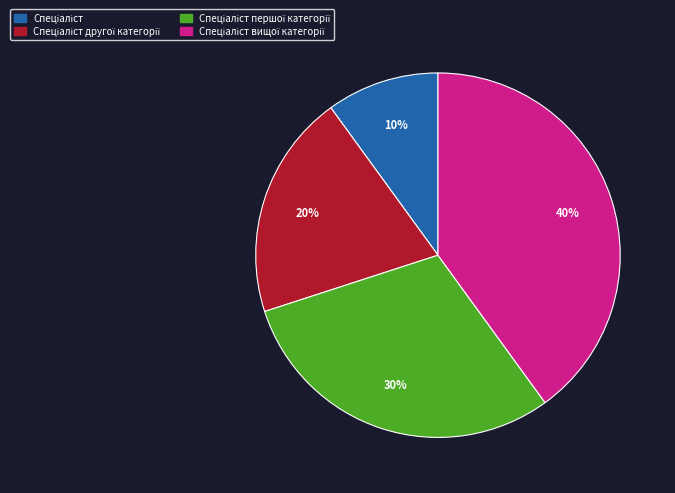

To the nearest percent, what is the difference between the largest and smallest slice percentages?

30%